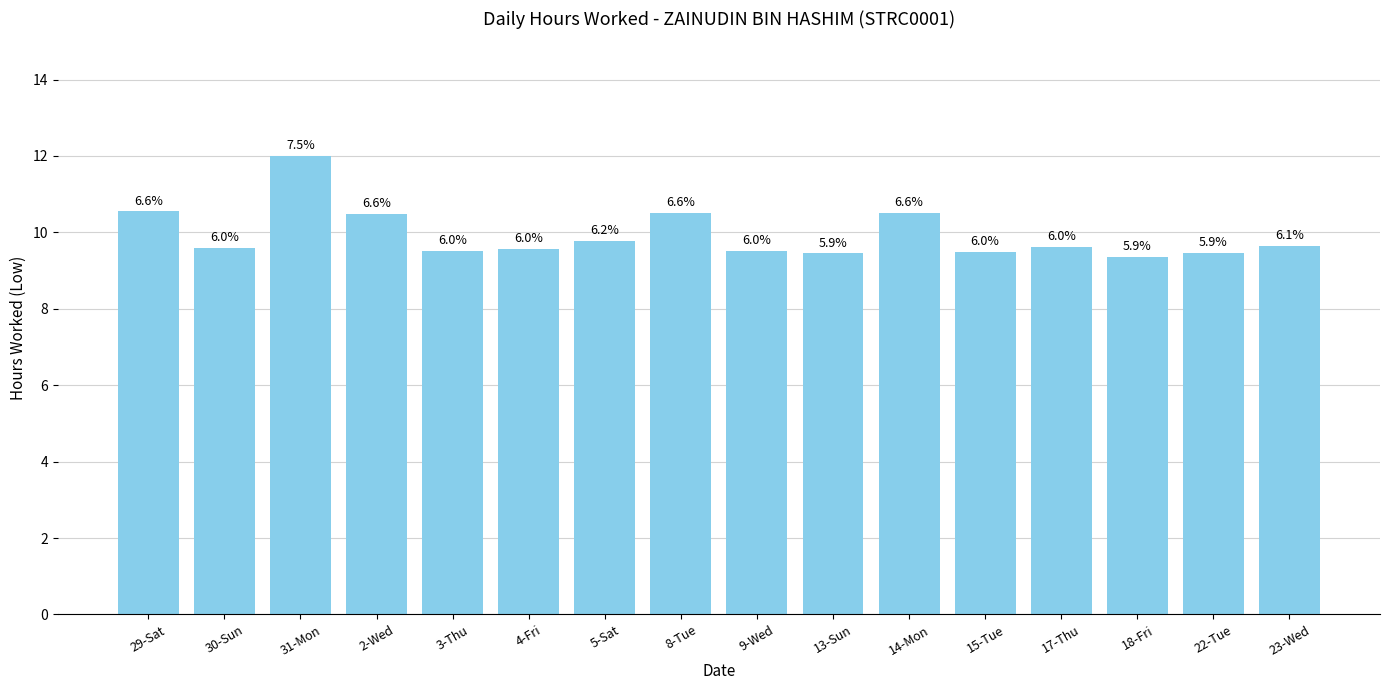

Approximately how many times larger is the value at 30-Sun compared to 14-Mon?

0.9